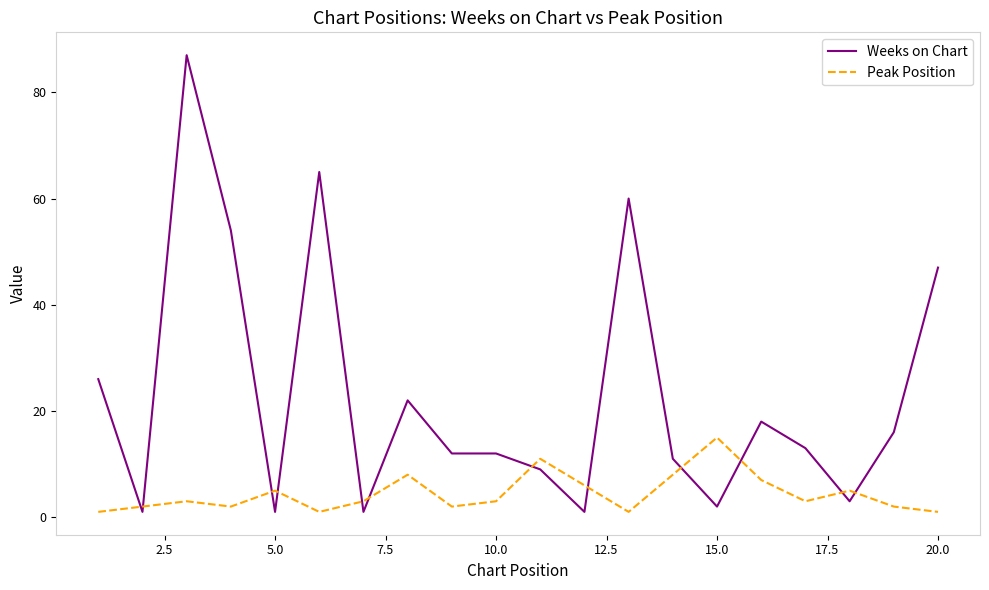

List the series in order of their peak value, lowest first.

Peak Position, Weeks on Chart